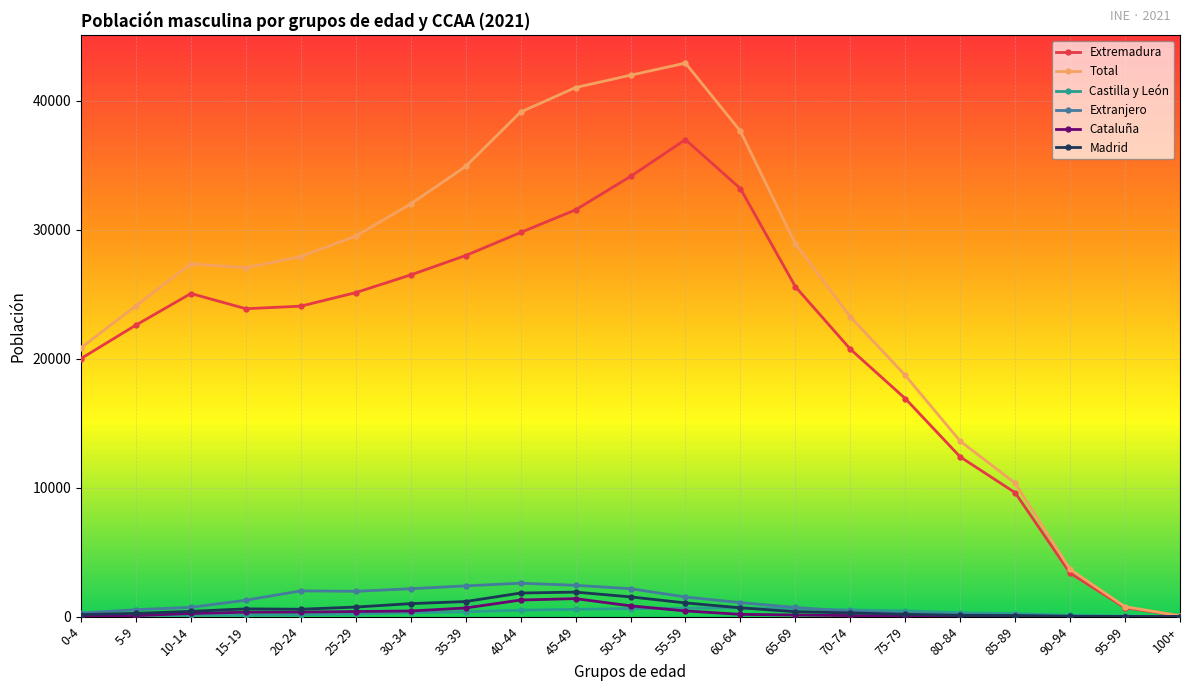

Where is the first local minimum for Total?

15-19